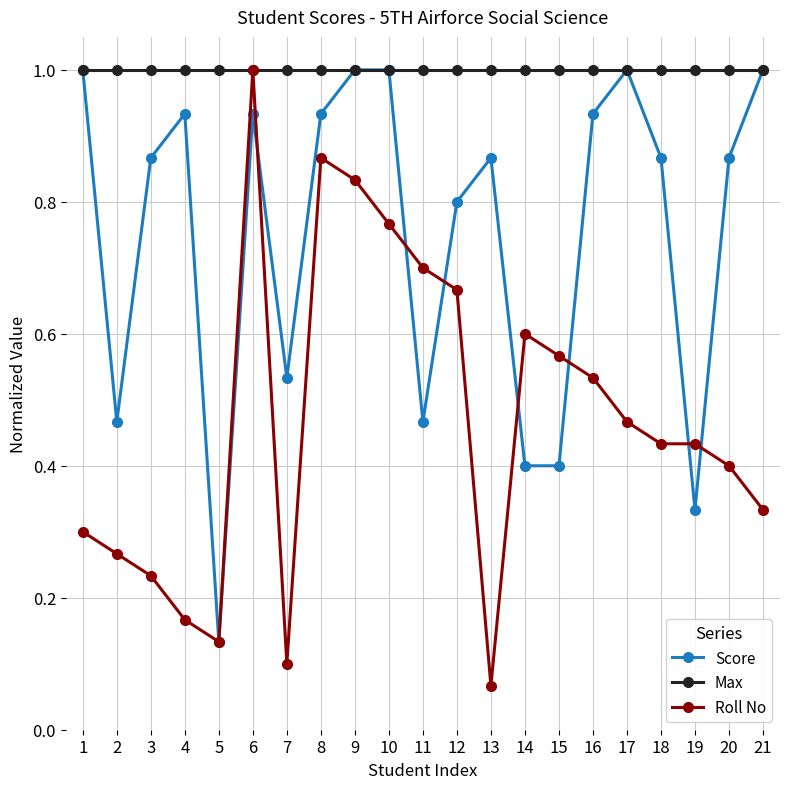

At which label is Score closest to 0?

5